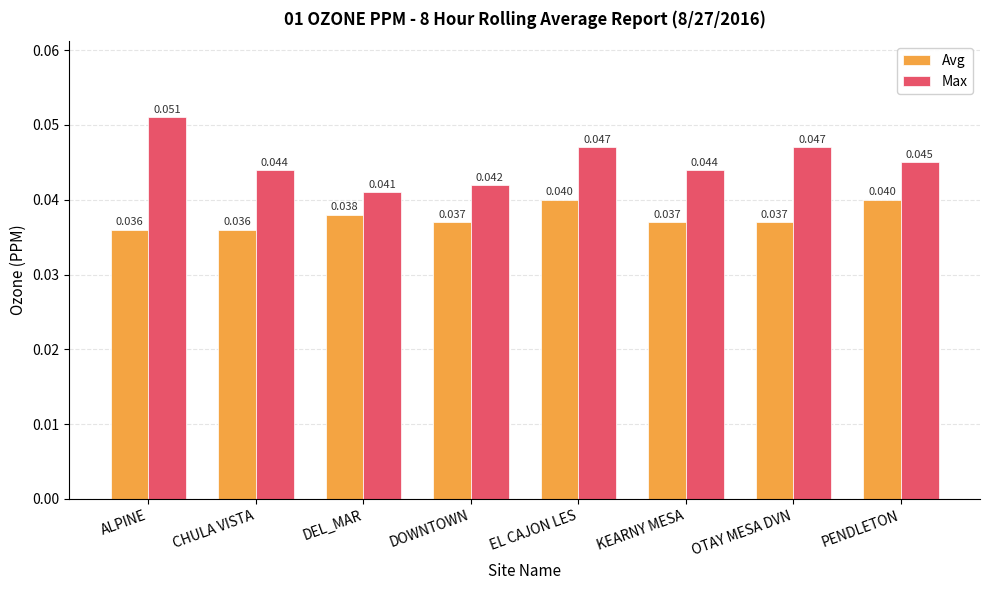

Rank the series by their average value, from lowest to highest.

Avg, Max